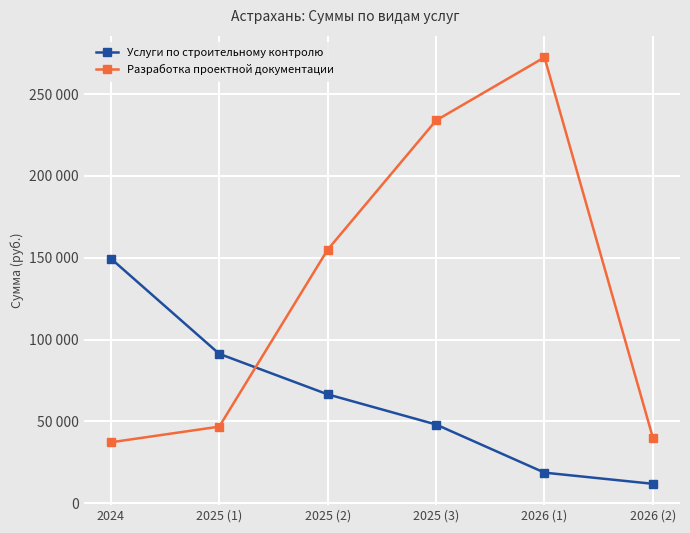

Reading left to right, extract all data points from this chart.

Услуги по строительному контролю: 149531.3	91257.3	66499.3	48058.2	18640.3	11814.0
Разработка проектной документации: 37179.9	46767.0	154927.1	233911.7	272495.5	39957.0